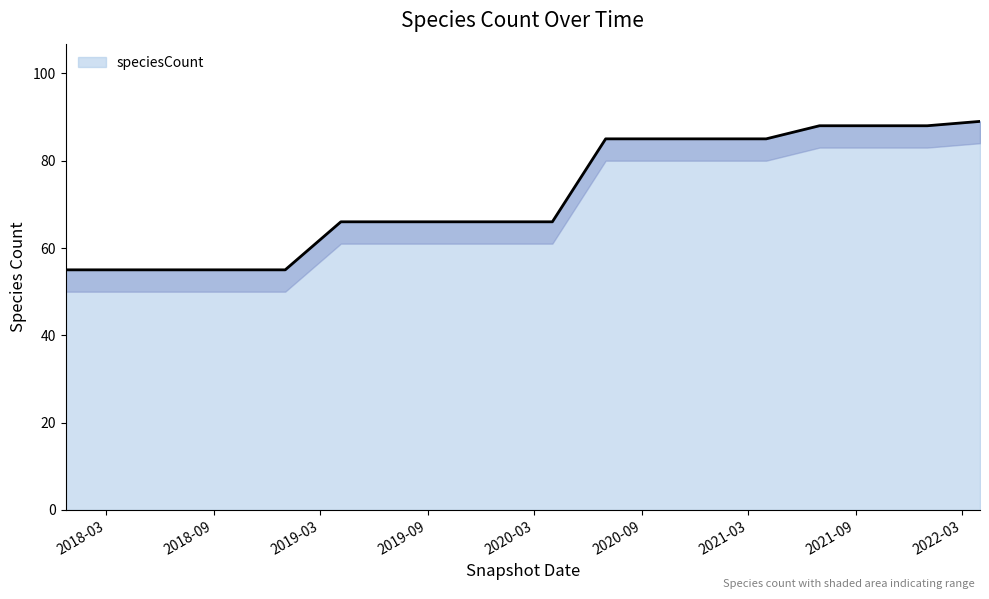

How many lines are shown in the chart?

1